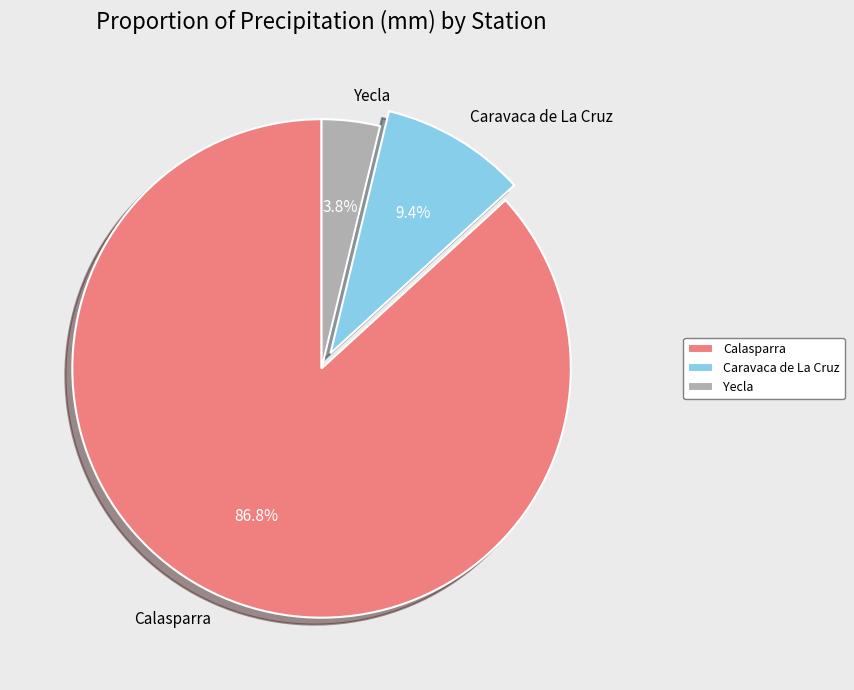

Is it true that Yecla is 14% of the pie?

False